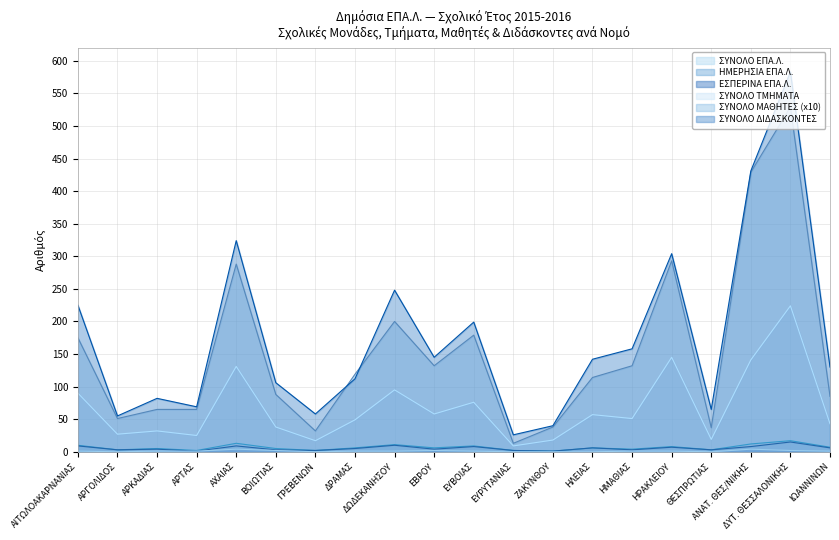

True or false: ΕΣΠΕΡΙΝΑ ΕΠΑ.Λ. has a value of 0 at ΑΡΤΑΣ.

False